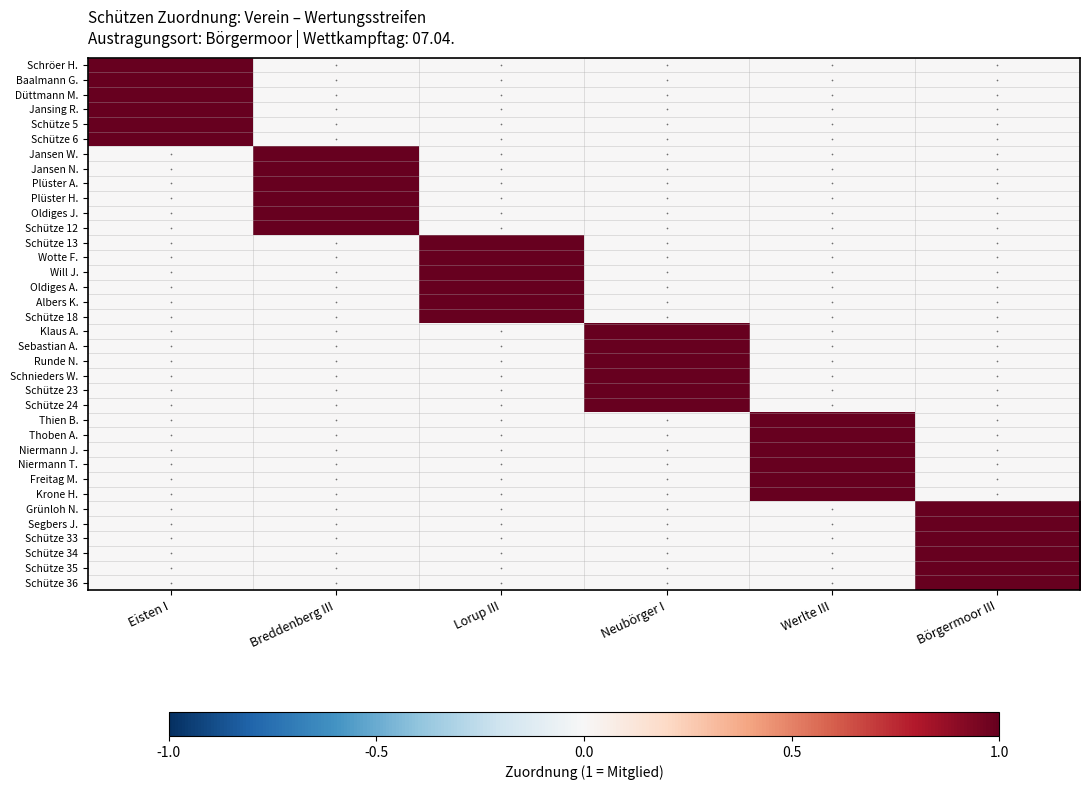

At which category is the sum across all series the highest?

Eisten I